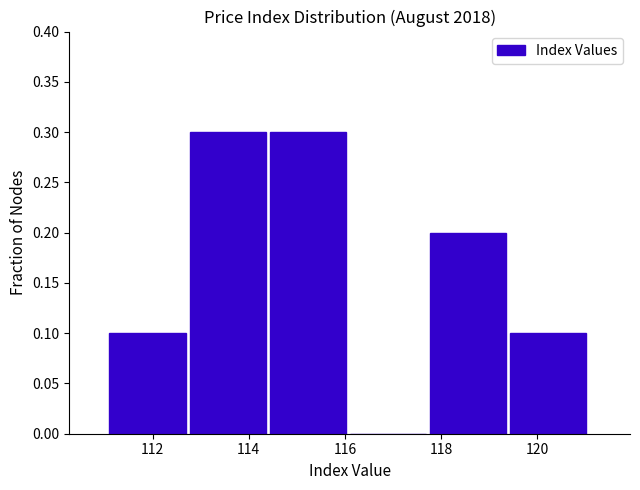

Reading left to right, list every bar in this chart as the range it spans on the x-axis followed by its height. Neither the bar edges nor the heights are printed on the chart, so give them approximately, as read against the axes.

111.2 to 112.8: 0.1
112.8 to 114.4: 0.3
114.4 to 116.2: 0.3
116.2 to 117.8: 0
117.8 to 119.4: 0.2
119.4 to 121.2: 0.1